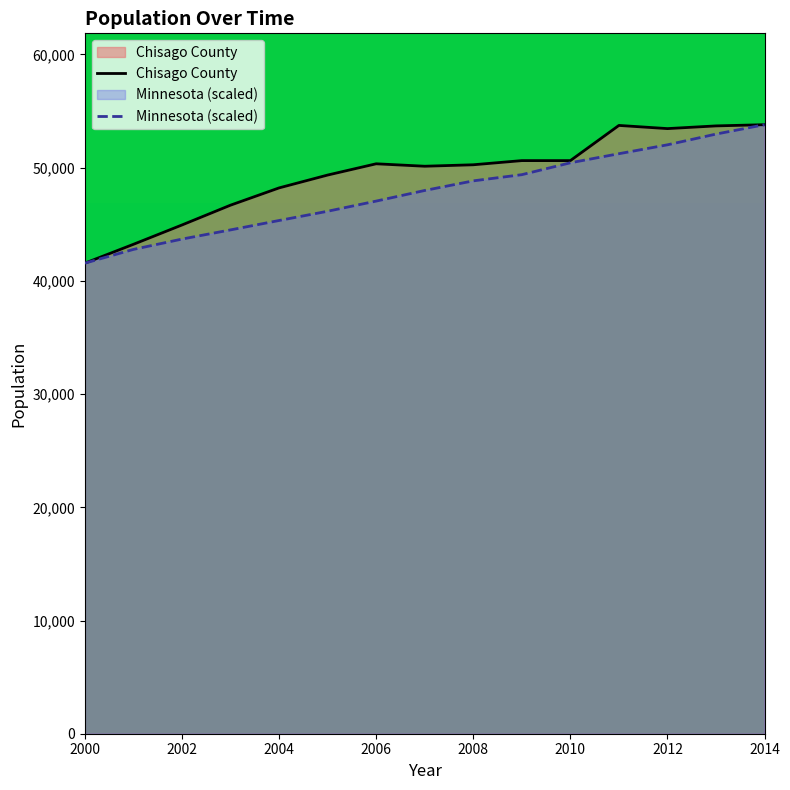

The Chisago County series shows 70294.9 at 2010. True or false?

False